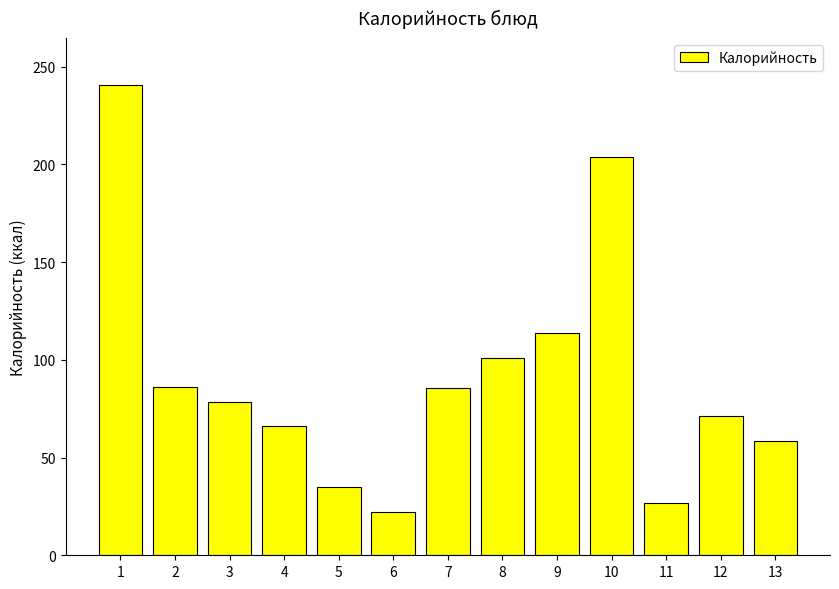

Where is the data nearest to the value 131?

9